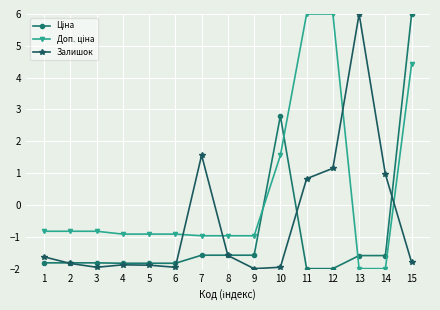

What is the value of the Залишок point at the 6th from the left?

-2.0